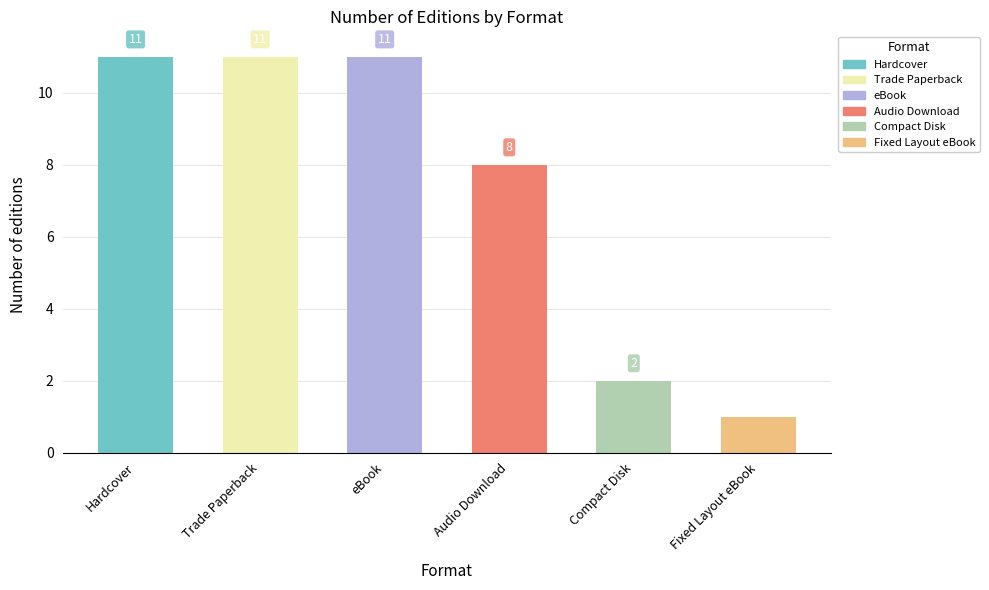

Count the values in the range 2 to 11.

5